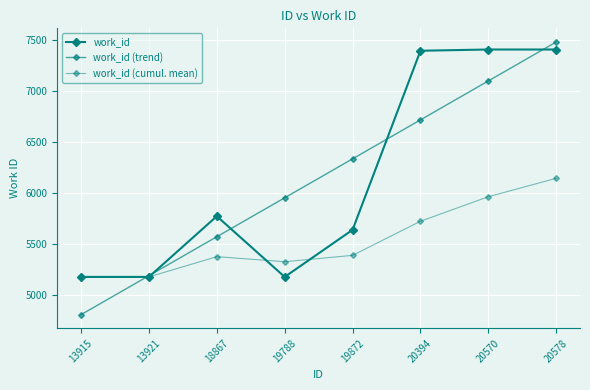

Reading right to left, list all the values displayed in this chart.

work_id: 20578=7411.0	20570=7411.0	20394=7399.0	19872=5638.0	19788=5175.0	18867=5772.0	13921=5175.0	13915=5175.0
work_id (trend): 20578=7485.2	20570=7102.1	20394=6719.1	19872=6336.0	19788=5953.0	18867=5569.9	13921=5186.9	13915=4803.8
work_id (cumul. mean): 20578=6144.5	20570=5963.6	20394=5722.3	19872=5387.0	19788=5324.2	18867=5374.0	13921=5175.0	13915=5175.0